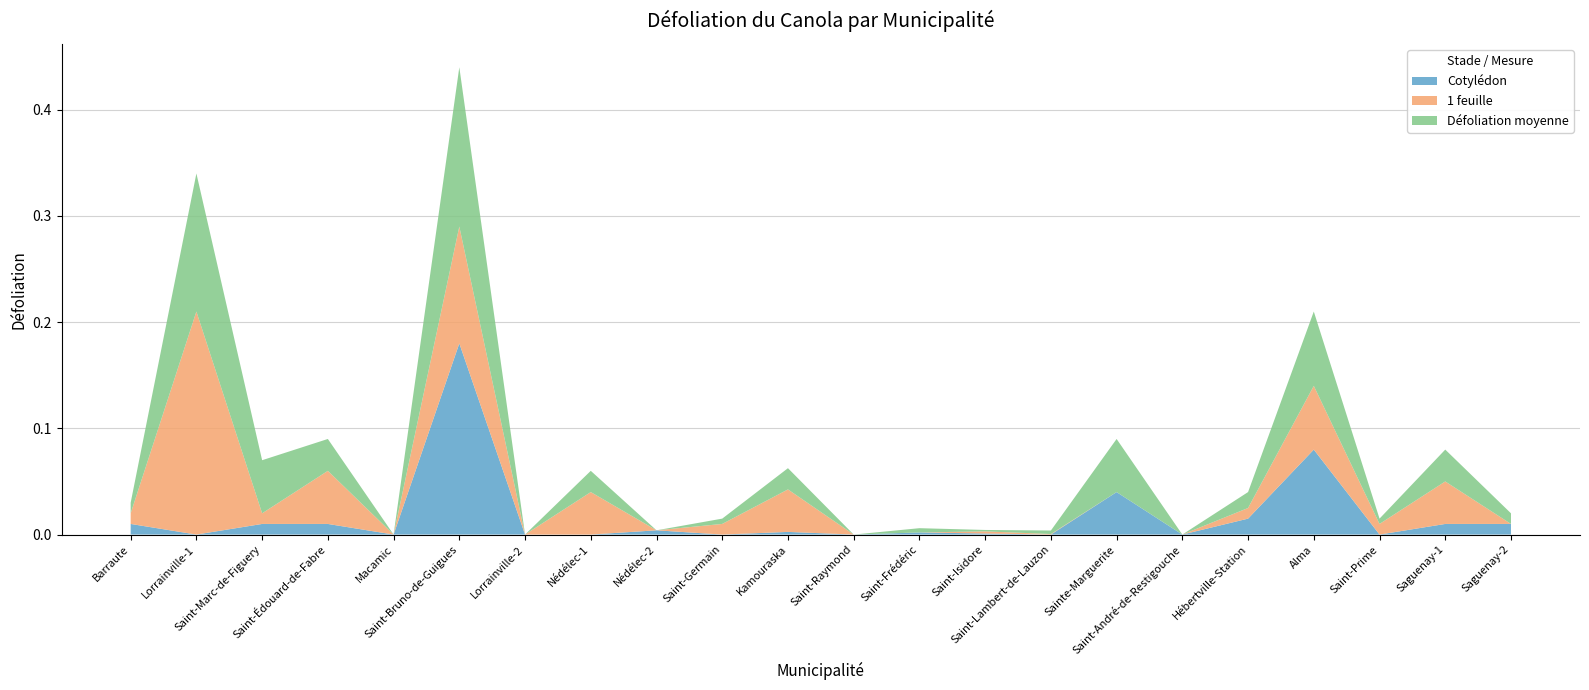

Reading left to right, extract all data points from this chart.

Défoliation moyenne: Barraute=0.0	Lorrainville-1=0.1	Saint-Marc-de-Figuery=0.1	Saint-Édouard-de-Fabre=0.0	Macamic=0.0	Saint-Bruno-de-Guigues=0.1	Lorrainville-2=0.0	Nédélec-1=0.0	Nédélec-2=0.0	Saint-Germain=0.0	Kamouraska=0.0	Saint-Raymond=0.0	Saint-Frédéric=0.0	Saint-Isidore=0.0	Saint-Lambert-de-Lauzon=0.0	Sainte-Marguerite=0.1	Saint-André-de-Restigouche=0.0	Hébertville-Station=0.0	Alma=0.1	Saint-Prime=0.0	Saguenay-1=0.0	Saguenay-2=0.0
Cotylédon: Barraute=0.0	Lorrainville-1=0.0	Saint-Marc-de-Figuery=0.0	Saint-Édouard-de-Fabre=0.0	Macamic=0.0	Saint-Bruno-de-Guigues=0.2	Lorrainville-2=0.0	Nédélec-1=0.0	Nédélec-2=0.0	Saint-Germain=0.0	Kamouraska=0.0	Saint-Raymond=0.0	Saint-Frédéric=0.0	Saint-Isidore=0.0	Saint-Lambert-de-Lauzon=0.0	Sainte-Marguerite=0.0	Saint-André-de-Restigouche=0.0	Hébertville-Station=0.0	Alma=0.1	Saint-Prime=0.0	Saguenay-1=0.0	Saguenay-2=0.0
1 feuille: Barraute=0.0	Lorrainville-1=0.2	Saint-Marc-de-Figuery=0.0	Saint-Édouard-de-Fabre=0.1	Macamic=0.0	Saint-Bruno-de-Guigues=0.1	Lorrainville-2=0.0	Nédélec-1=0.0	Nédélec-2=0.0	Saint-Germain=0.0	Kamouraska=0.0	Saint-Raymond=0.0	Saint-Frédéric=0.0	Saint-Isidore=0.0	Saint-Lambert-de-Lauzon=0.0	Sainte-Marguerite=0.0	Saint-André-de-Restigouche=0.0	Hébertville-Station=0.0	Alma=0.1	Saint-Prime=0.0	Saguenay-1=0.0	Saguenay-2=0.0